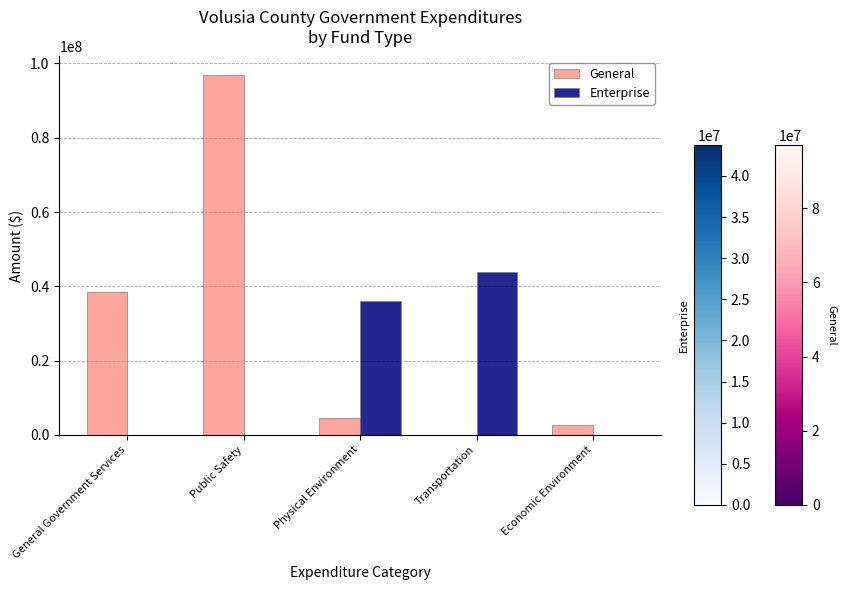

Reading left to right, transcribe all the data shown in this chart.

General: General Government Services=38466733	Public Safety=97022503	Physical Environment=4517754	Transportation=0	Economic Environment=2516834
Enterprise: General Government Services=0	Public Safety=0	Physical Environment=35953327	Transportation=43764388	Economic Environment=0